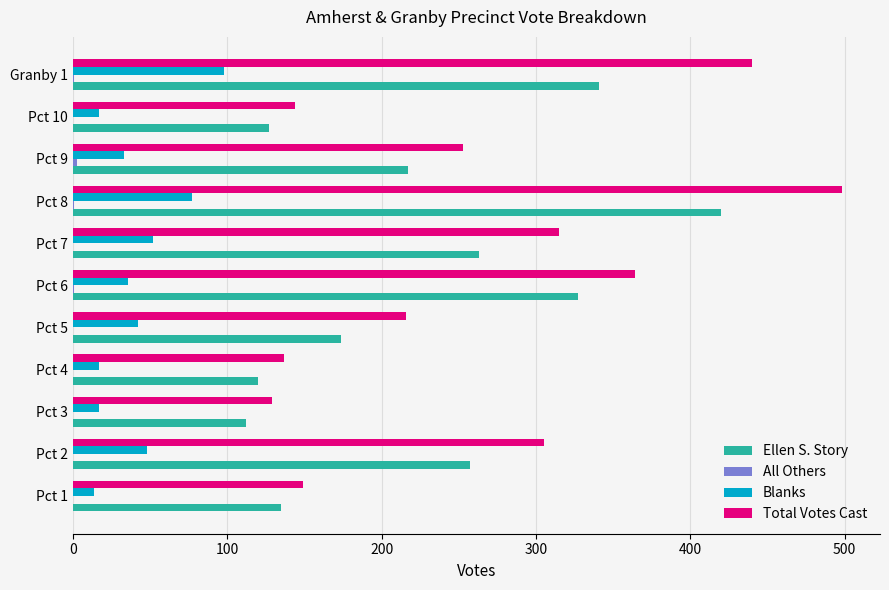

The value of Ellen S. Story at Pct 9 is 98. True or false?

False